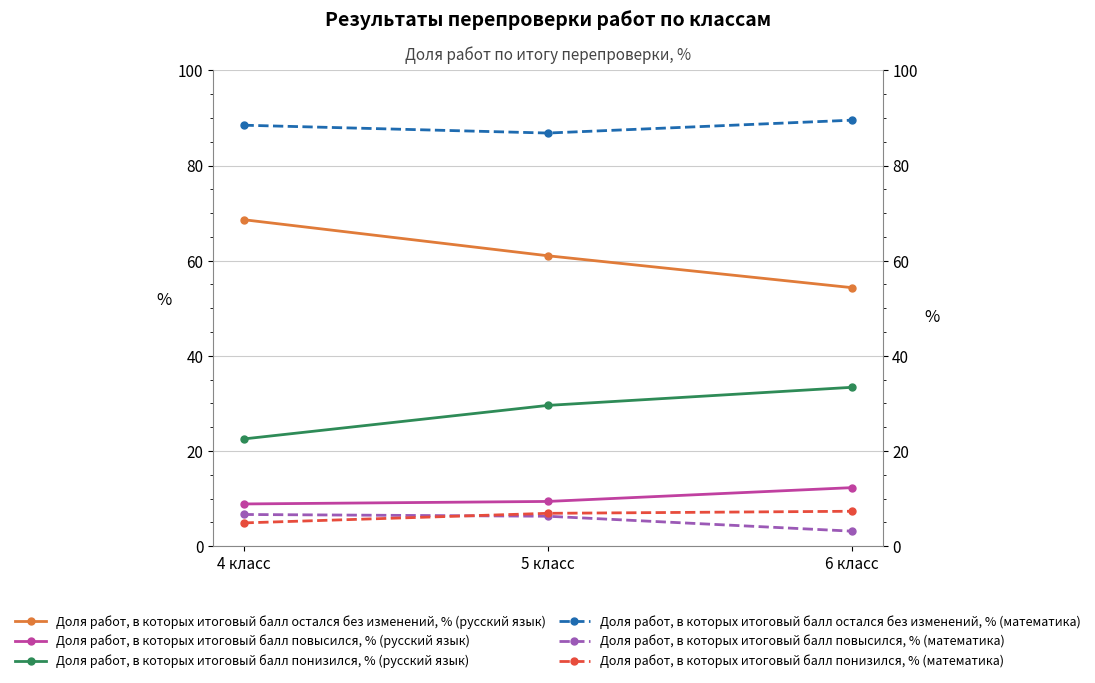

What is the value of the Доля работ, в которых итоговый балл остался без изменений, % (математика) point at the 2nd from the left?

86.8